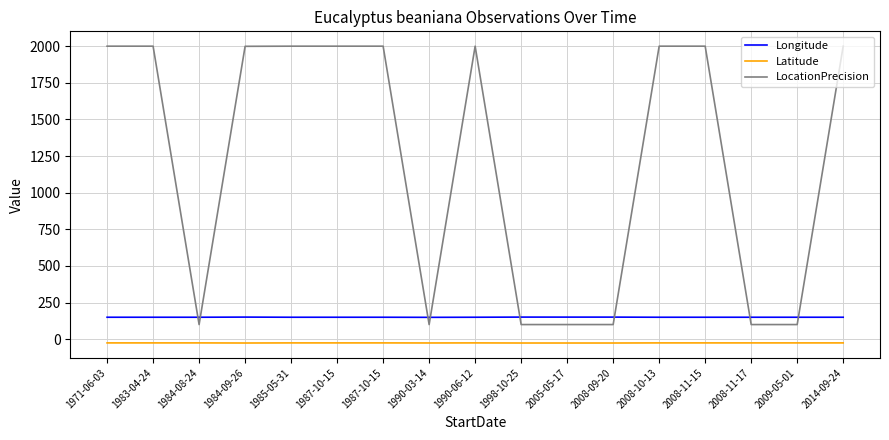

Which series changed the most between 1984-08-24 and 2008-11-17?

Longitude